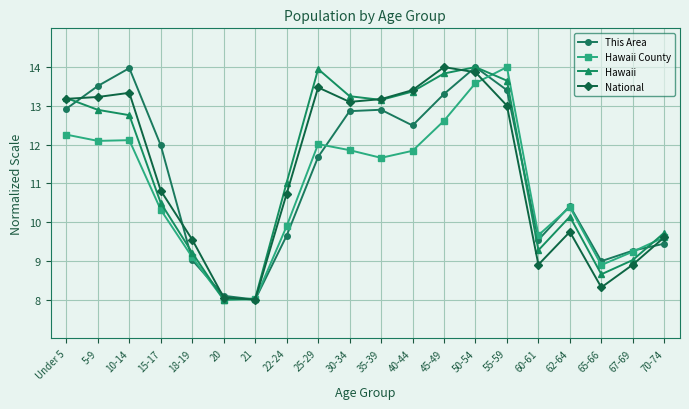

Where is the first local maximum for Hawaii?

25-29